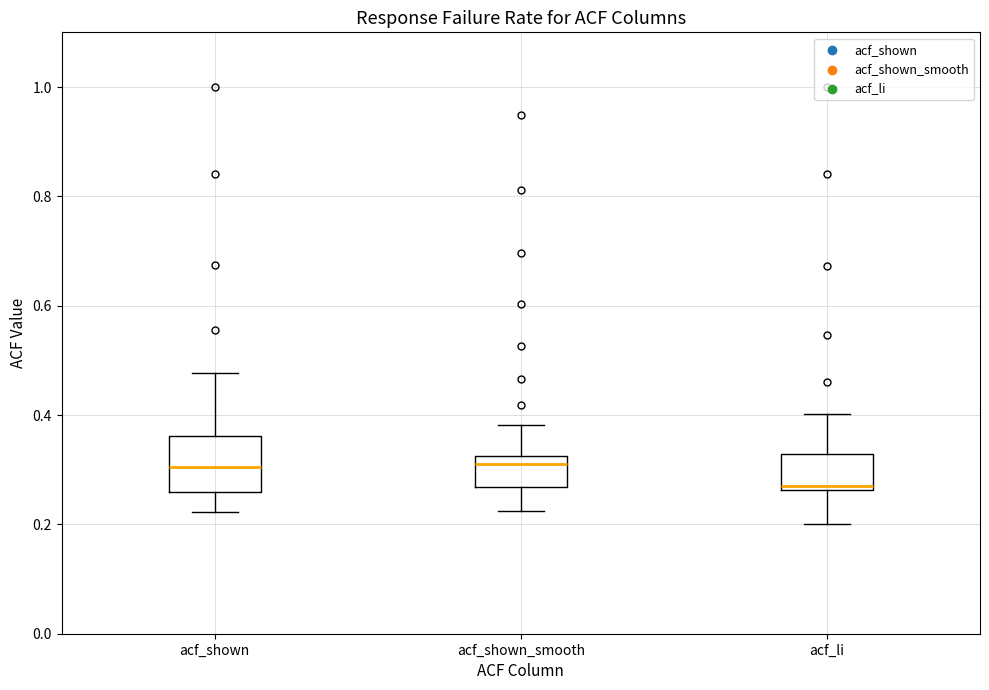

Where is the upper edge of the box for acf_li on the y-axis? The values are not printed on the chart, so give them approximately, as read against the axis.

0.32